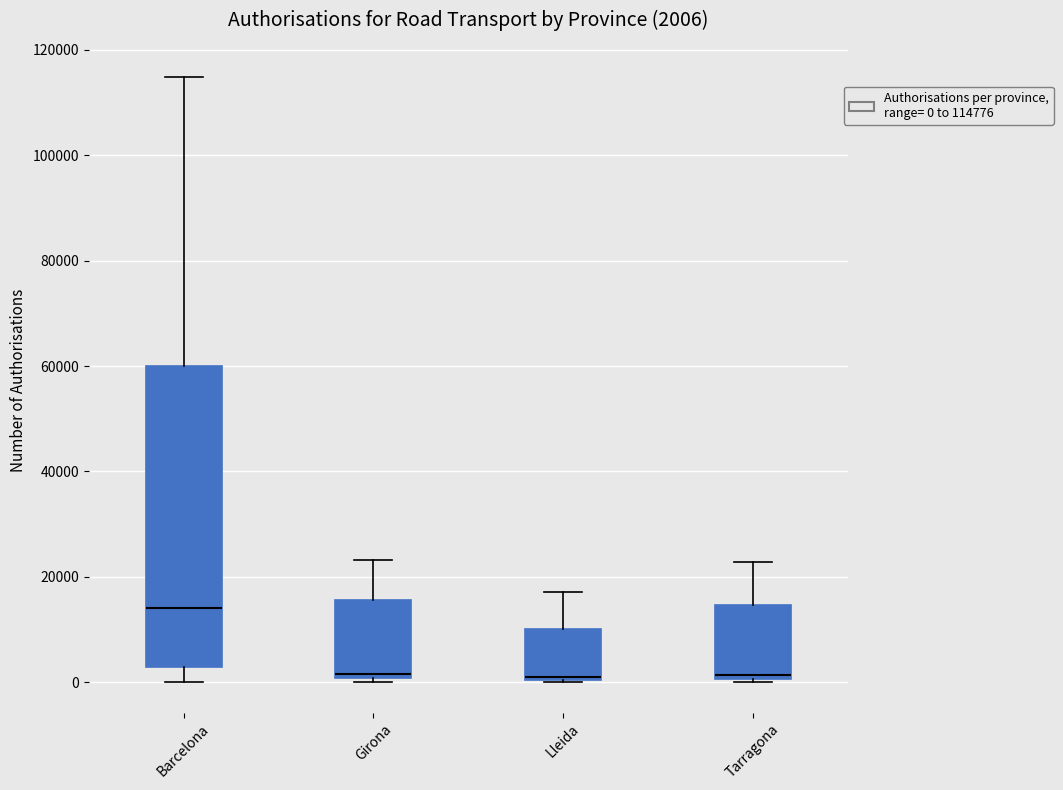

Which box is the tallest, from its lower edge to its upper edge?

Barcelona